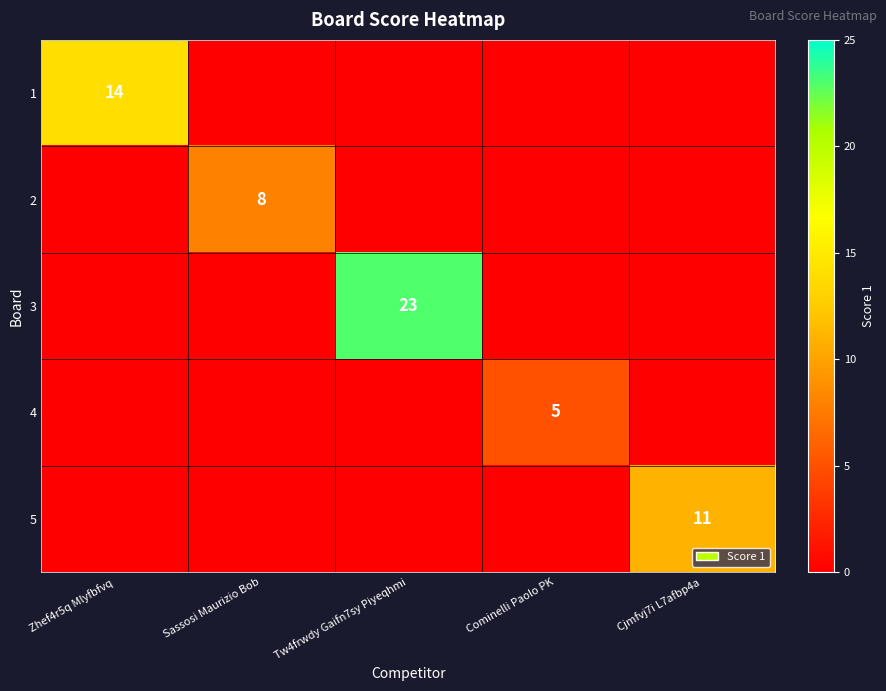

At how many categories does at least one series exceed 14?

1